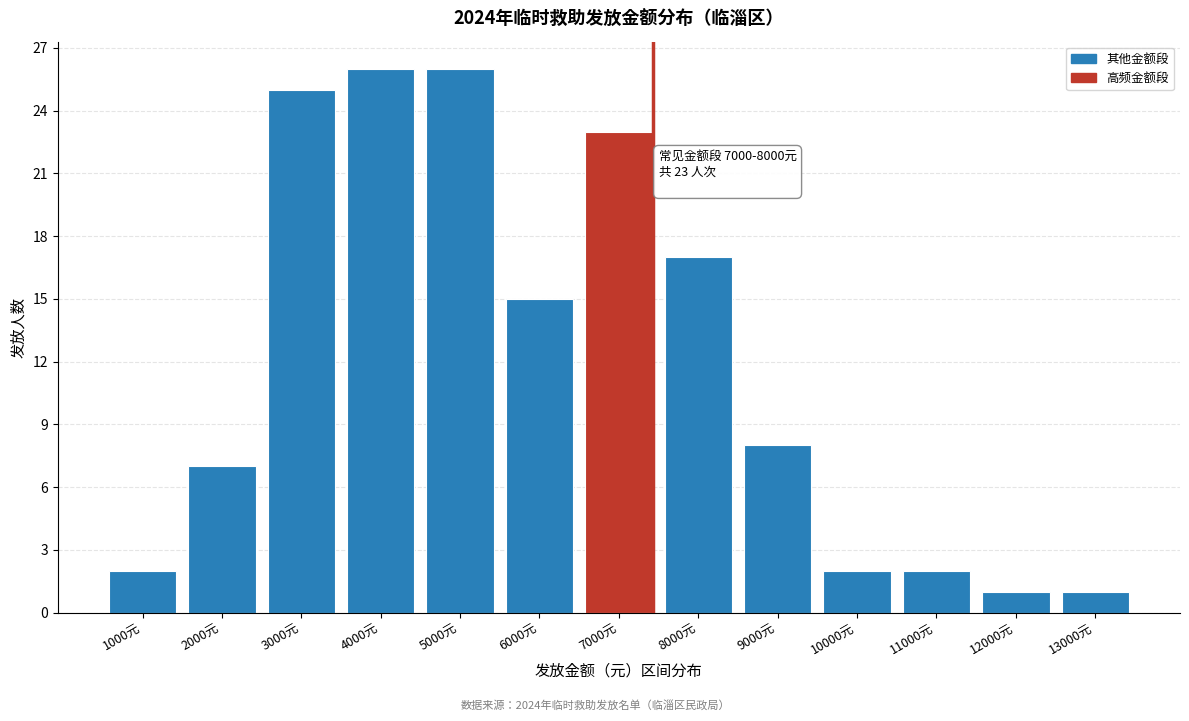

Reading left to right, extract all data points from this chart.

2	7	25	26	26	15	23	17	8	2	2	1	1